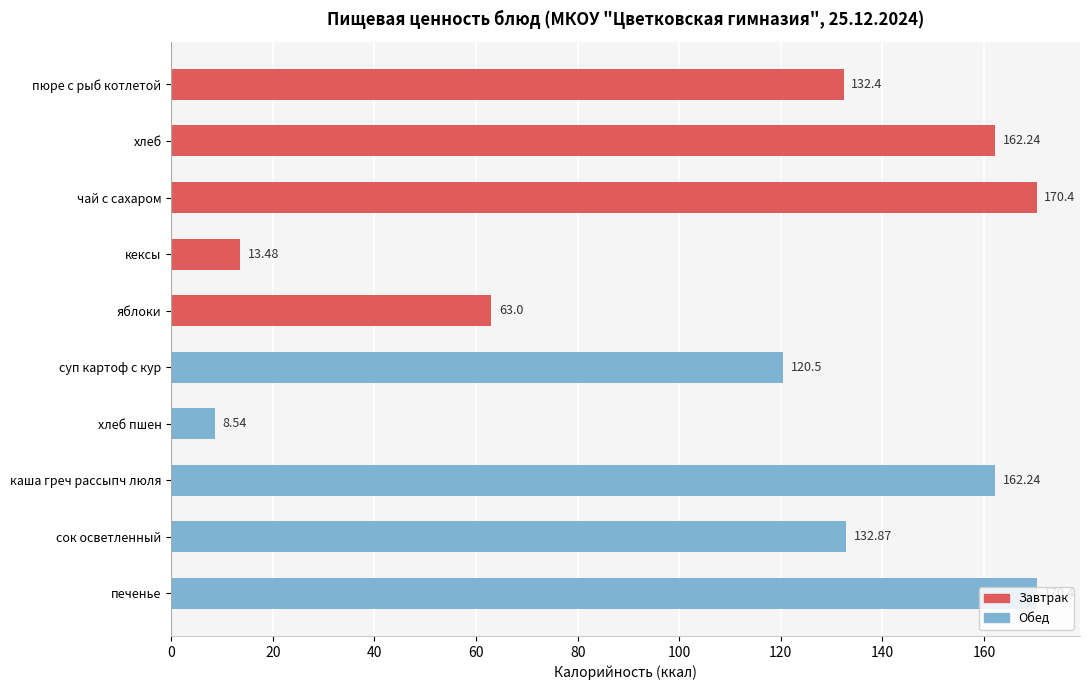

What is the label of the 2nd bar from the top?

хлеб